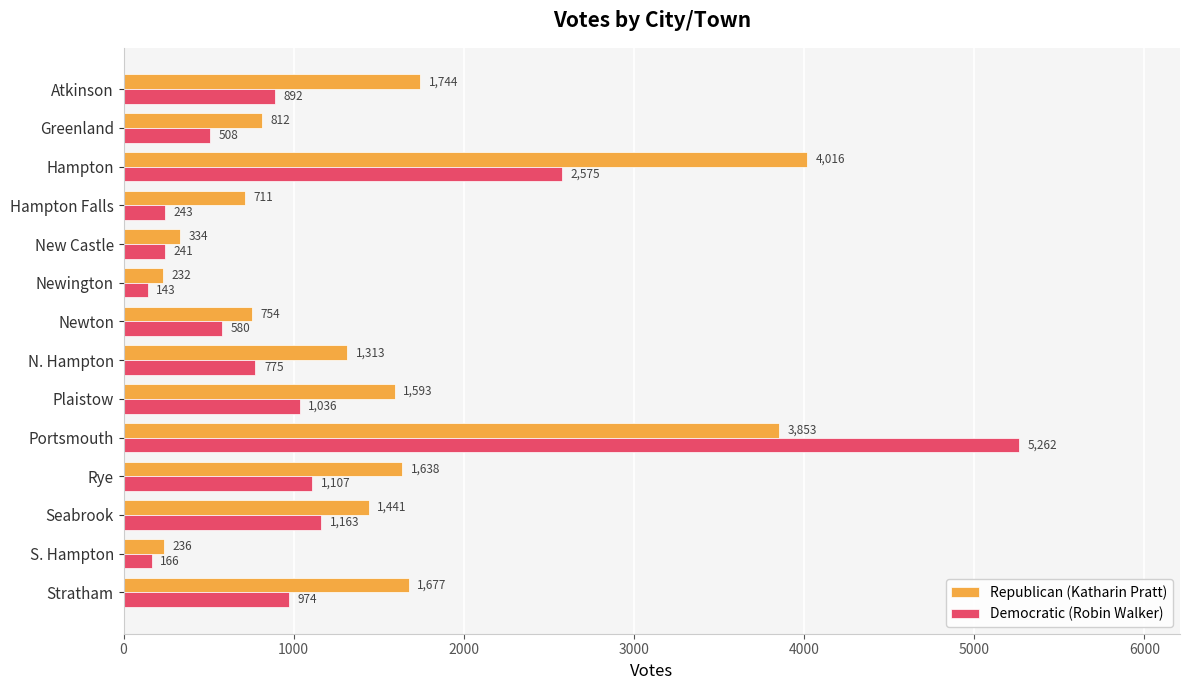

Which series has the widest spread of values?

Democratic (Robin Walker)